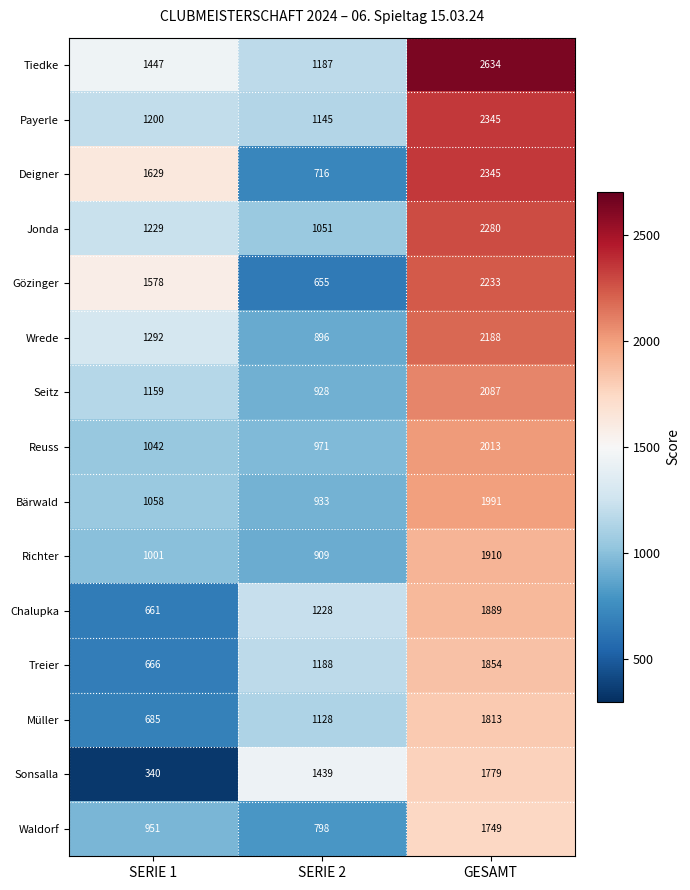

What value does the Müller series have at SERIE 2, to the nearest 100?

1100